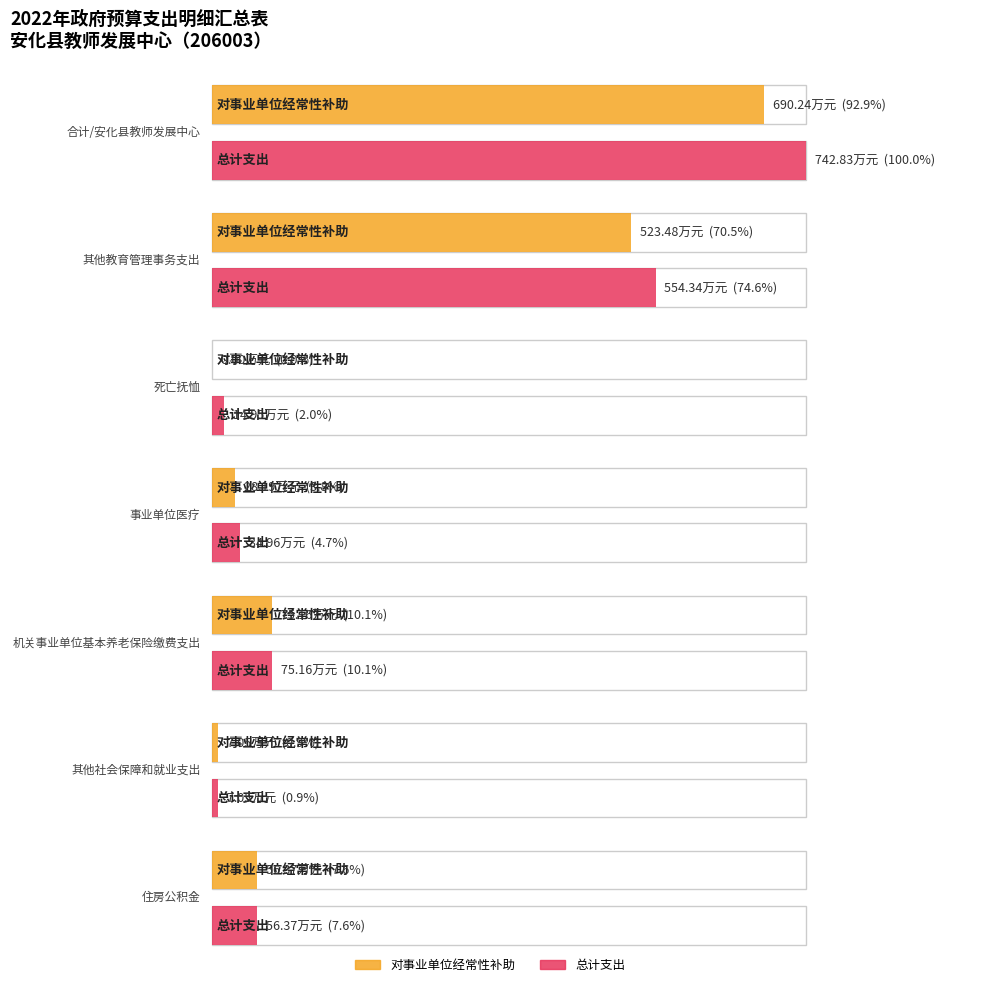

At which label does 总计 reach its peak?

合计/安化县教师发展中心